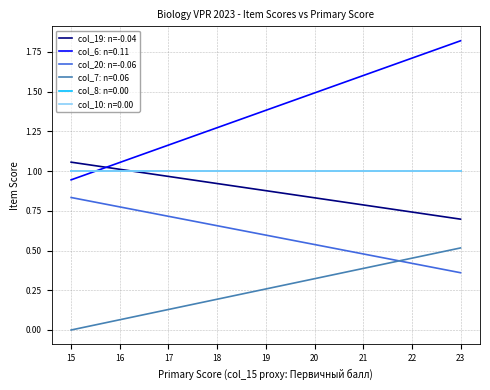

Between 15 and 23, which is larger?

15